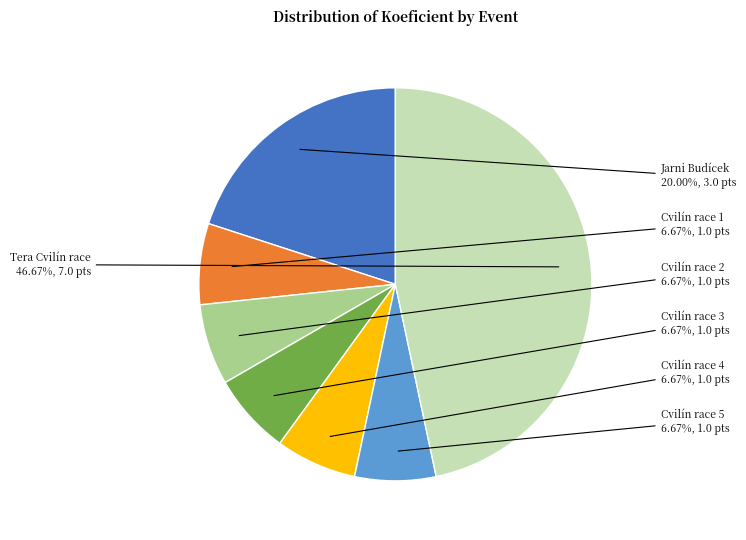

How many slices are in this pie chart?

7